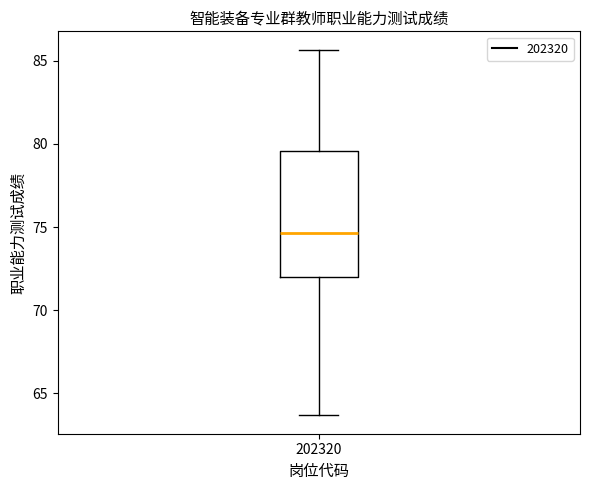

Transcribe this box plot: give where the median line is, the range the box spans, and where the two whiskers end, as read against the y-axis. The values are not printed on the chart, so give them approximately, as read against the axis.

median 74.5, box 72.0 to 79.5, whiskers 63.5 to 85.5